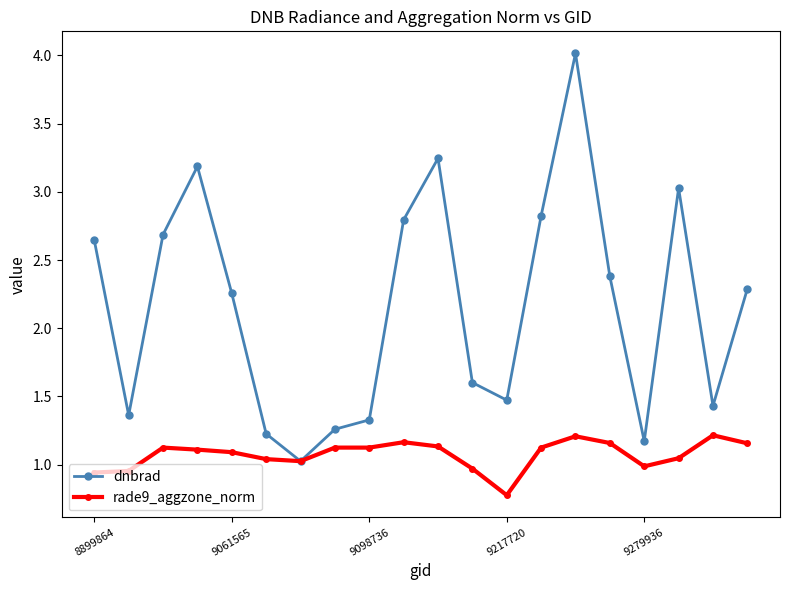

How many lines are shown in the chart?

2